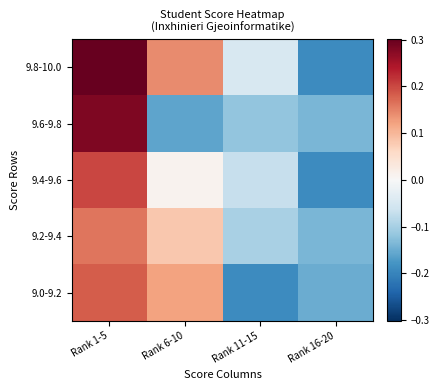

Reading left to right, extract all data points from this chart.

9.8-10.0: Rank 1-5=0.3	Rank 6-10=0.1	Rank 11-15=-0.0	Rank 16-20=-0.2
9.6-9.8: Rank 1-5=0.3	Rank 6-10=-0.2	Rank 11-15=-0.1	Rank 16-20=-0.1
9.4-9.6: Rank 1-5=0.2	Rank 6-10=0.0	Rank 11-15=-0.1	Rank 16-20=-0.2
9.2-9.4: Rank 1-5=0.2	Rank 6-10=0.1	Rank 11-15=-0.1	Rank 16-20=-0.1
9.0-9.2: Rank 1-5=0.2	Rank 6-10=0.1	Rank 11-15=-0.2	Rank 16-20=-0.1